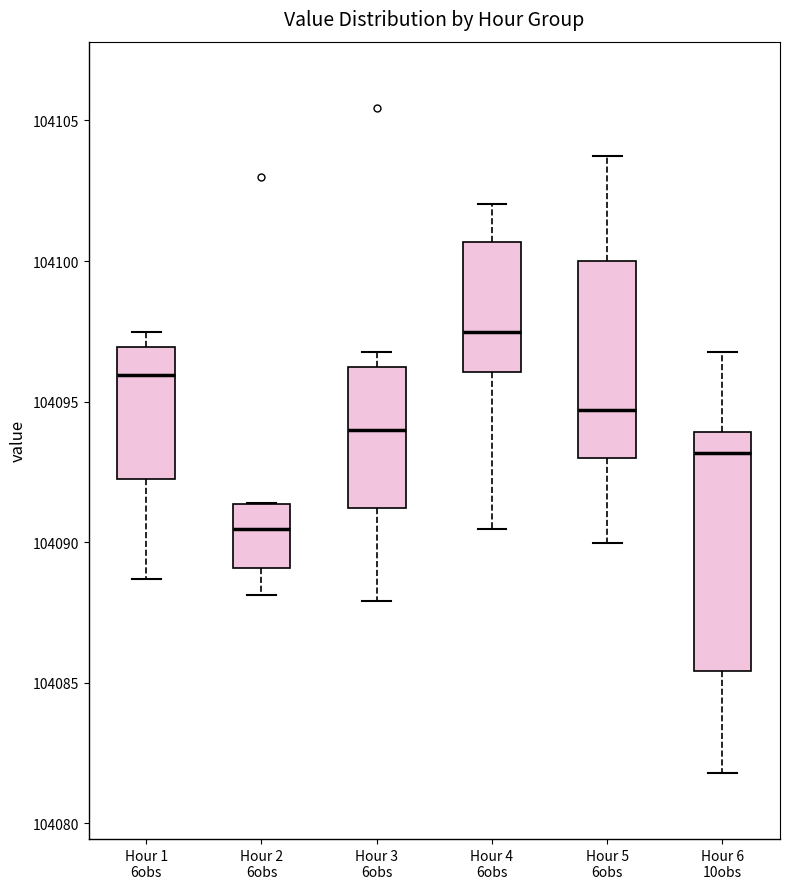

Where does the lower whisker of the box for Hour 4 6obs end on the y-axis? The values are not printed on the chart, so give them approximately, as read against the axis.

104090.5